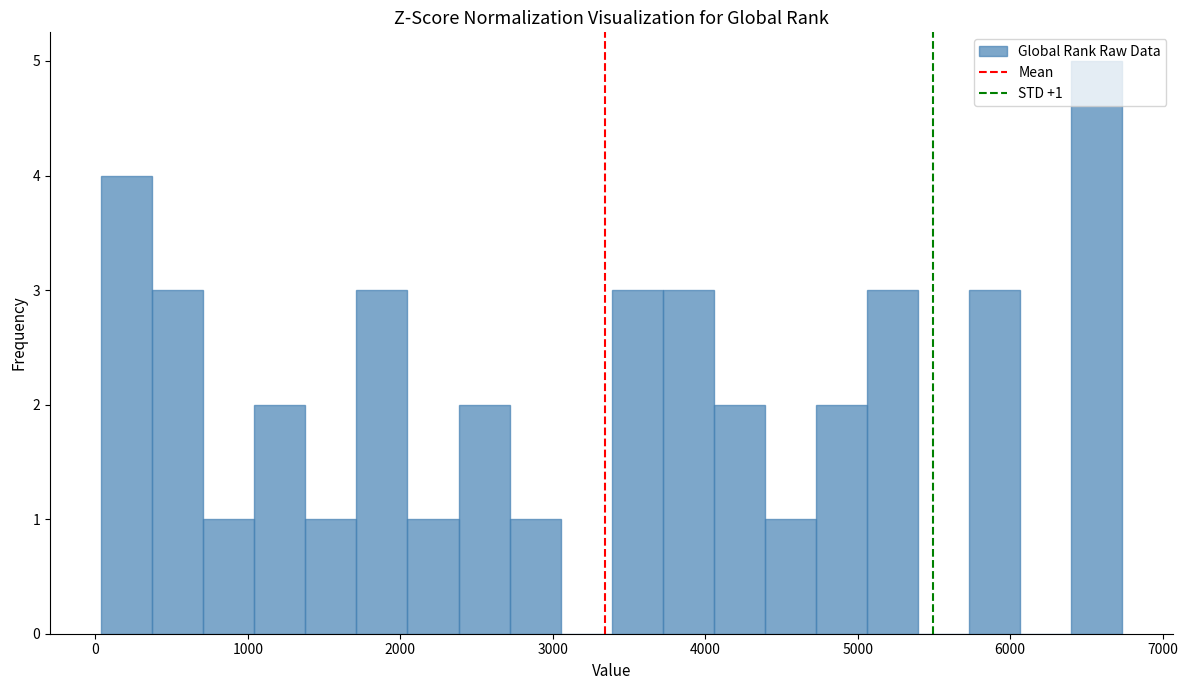

Around what value on the x-axis is the tallest bar? Give the approximate position of its centre, as read against the axis.

6600